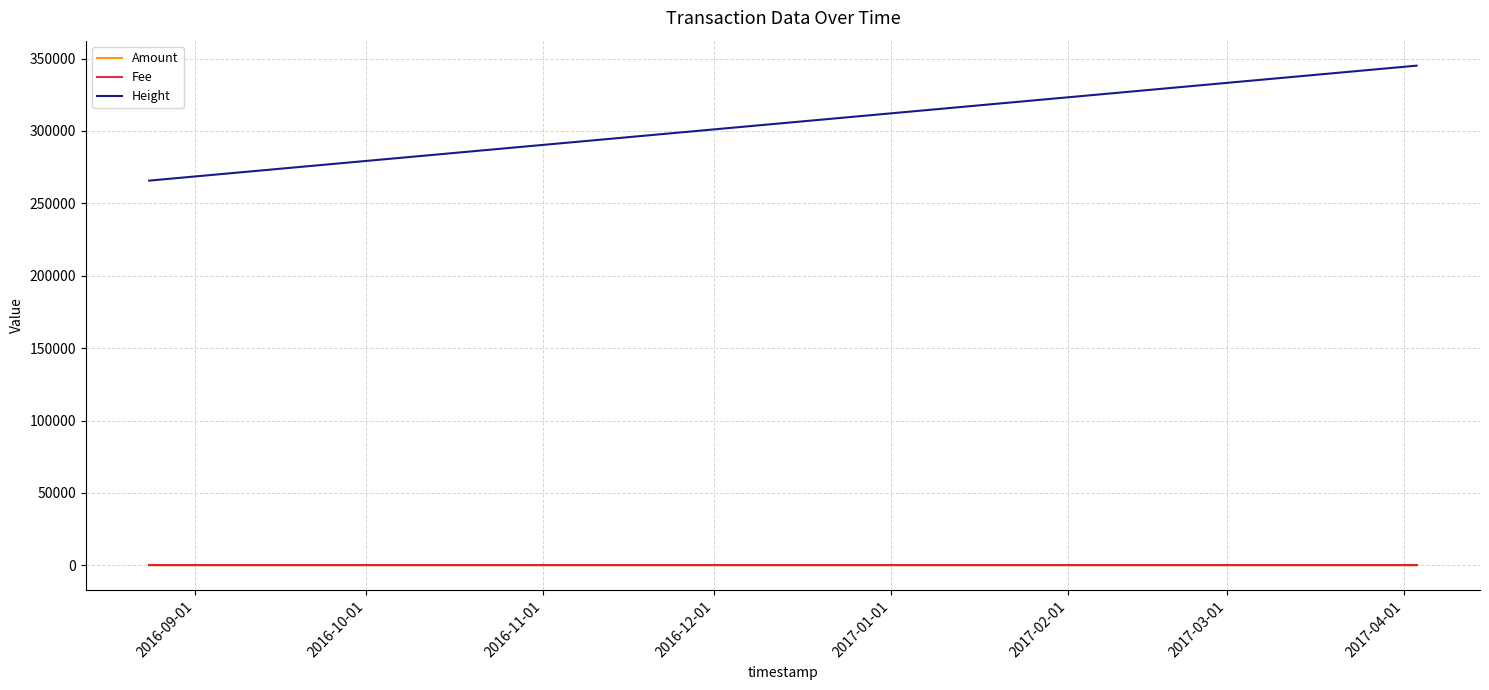

Is this an area chart (filled region under the line)?

No